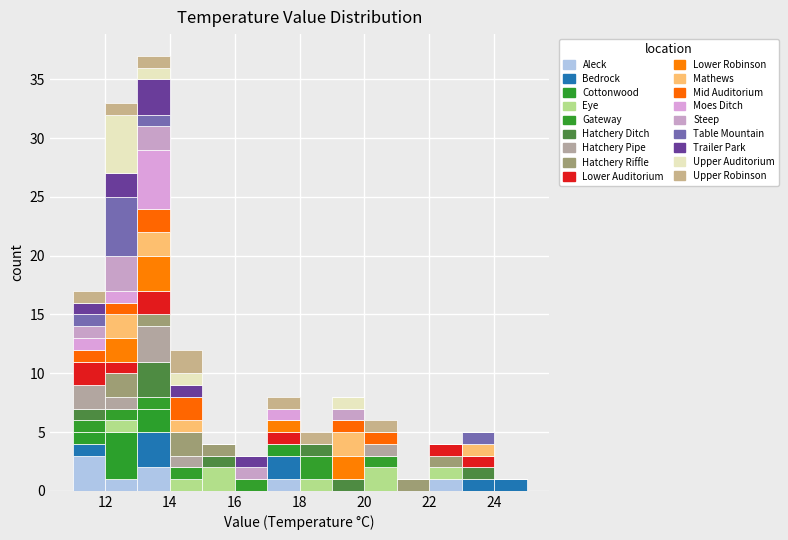

What is the total height of the stacked bar covering 14 to 15 on the x-axis? The values are not printed on the chart, so give them approximately, as read against the axis.

12